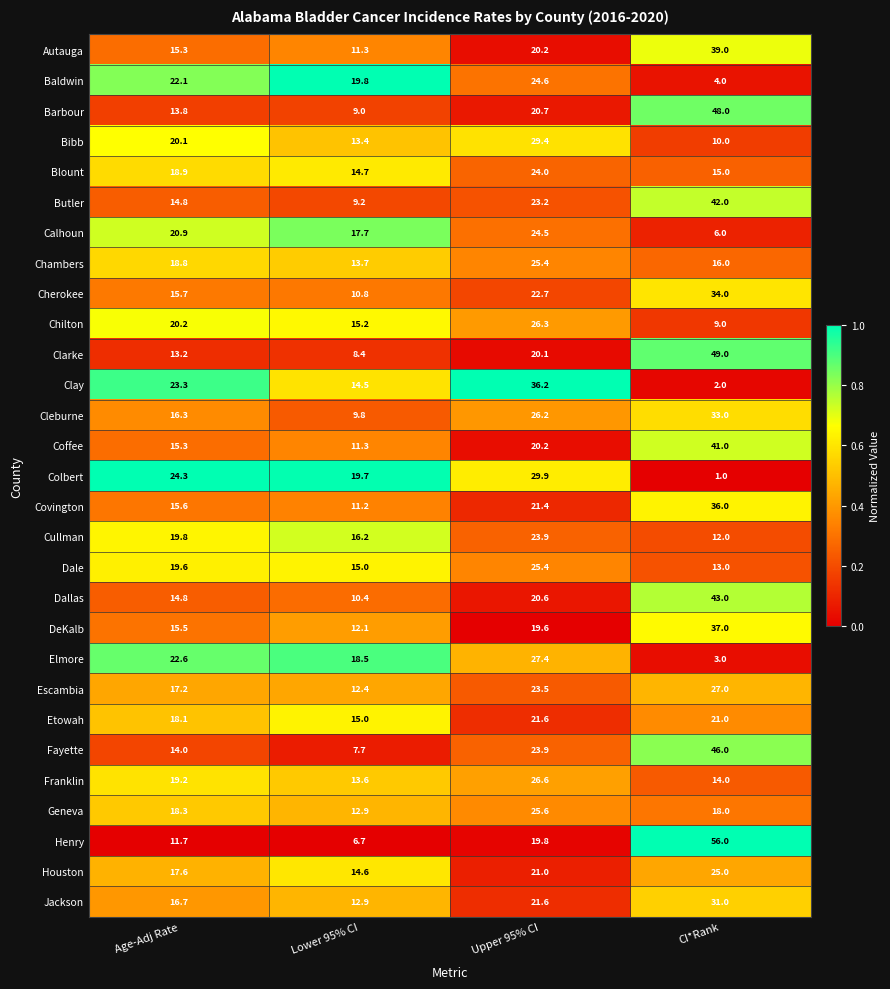

How many data points does each series have?

4